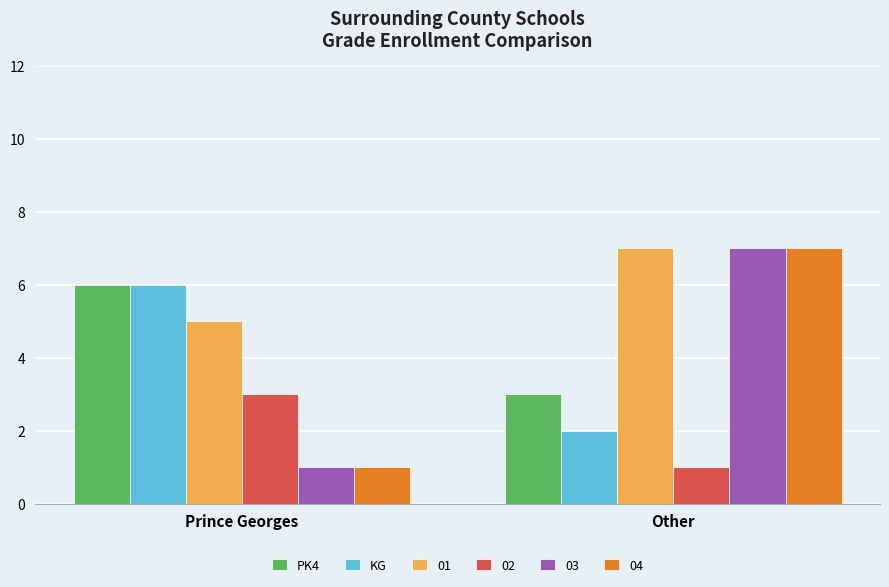

List the labels in order of 03 value, smallest first.

Prince Georges, Other